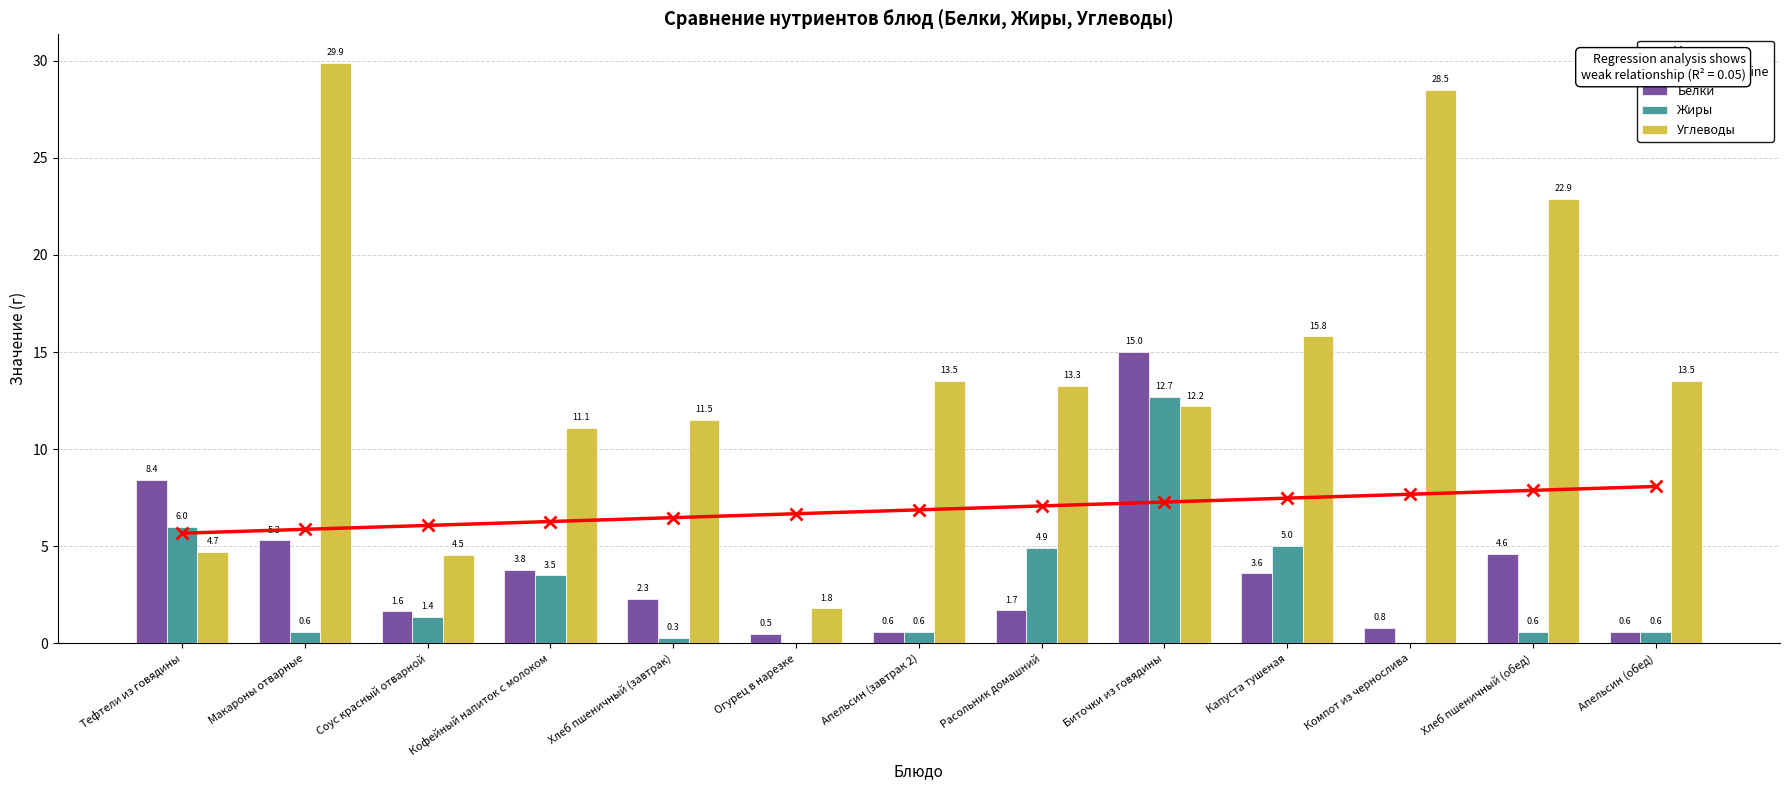

At which label does Белки first exceed 2?

Тефтели из говядины